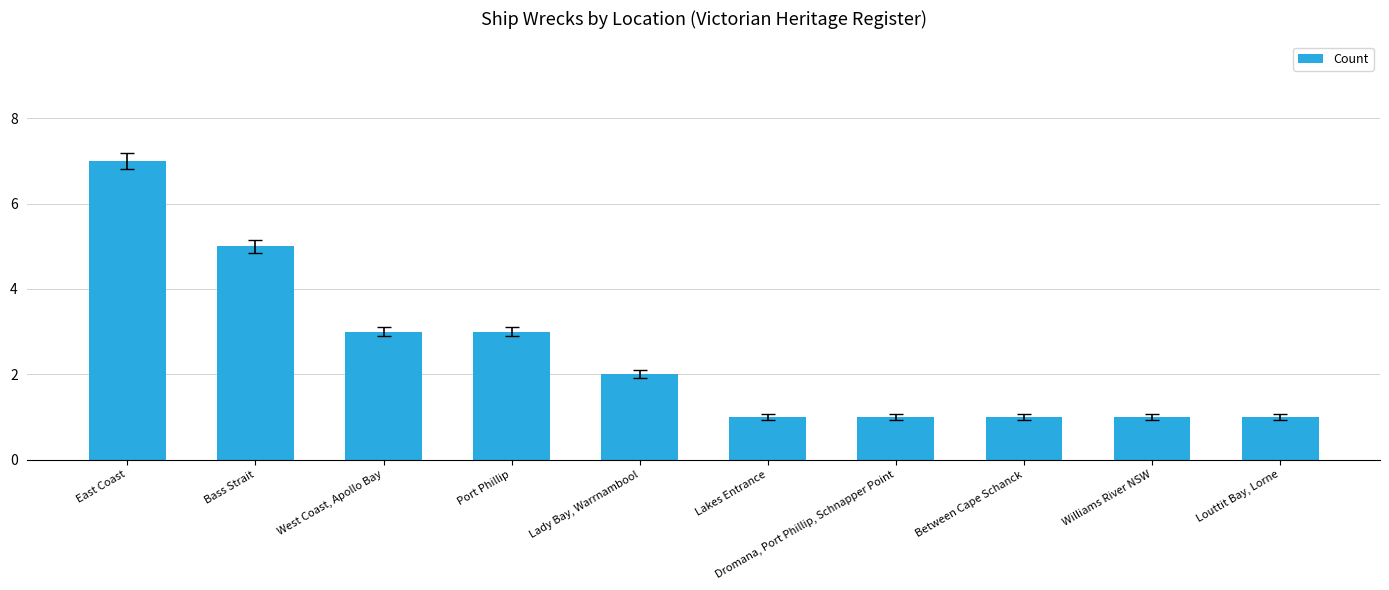

Read the value at East Coast.

7